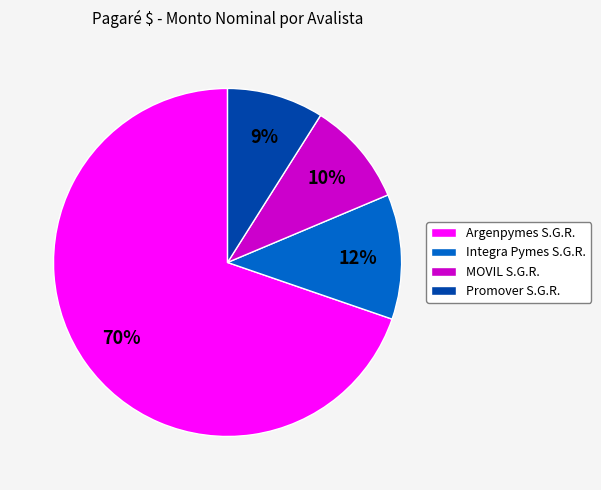

What is the ratio of the value at Integra Pymes S.G.R. to the value at Promover S.G.R.?

1.3